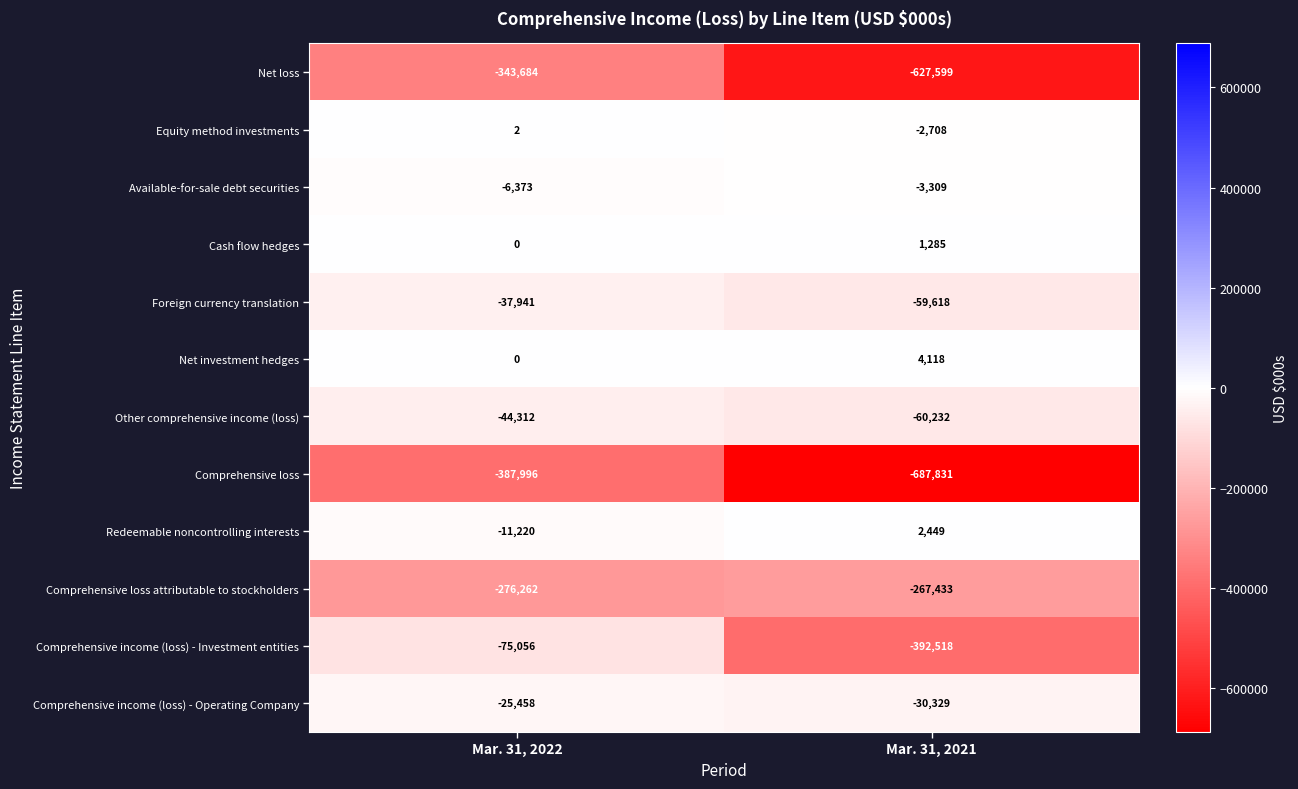

Reading left to right, what are all the values shown in this chart?

Net loss: Mar. 31, 2022=-343684	Mar. 31, 2021=-627599
Equity method investments: Mar. 31, 2022=2	Mar. 31, 2021=-2708
Available-for-sale debt securities: Mar. 31, 2022=-6373	Mar. 31, 2021=-3309
Cash flow hedges: Mar. 31, 2022=0	Mar. 31, 2021=1285
Foreign currency translation: Mar. 31, 2022=-37941	Mar. 31, 2021=-59618
Net investment hedges: Mar. 31, 2022=0	Mar. 31, 2021=4118
Other comprehensive income (loss): Mar. 31, 2022=-44312	Mar. 31, 2021=-60232
Comprehensive loss: Mar. 31, 2022=-387996	Mar. 31, 2021=-687831
Redeemable noncontrolling interests: Mar. 31, 2022=-11220	Mar. 31, 2021=2449
Comprehensive loss attributable to stockholders: Mar. 31, 2022=-276262	Mar. 31, 2021=-267433
Comprehensive income (loss) - Investment entities: Mar. 31, 2022=-75056	Mar. 31, 2021=-392518
Comprehensive income (loss) - Operating Company: Mar. 31, 2022=-25458	Mar. 31, 2021=-30329